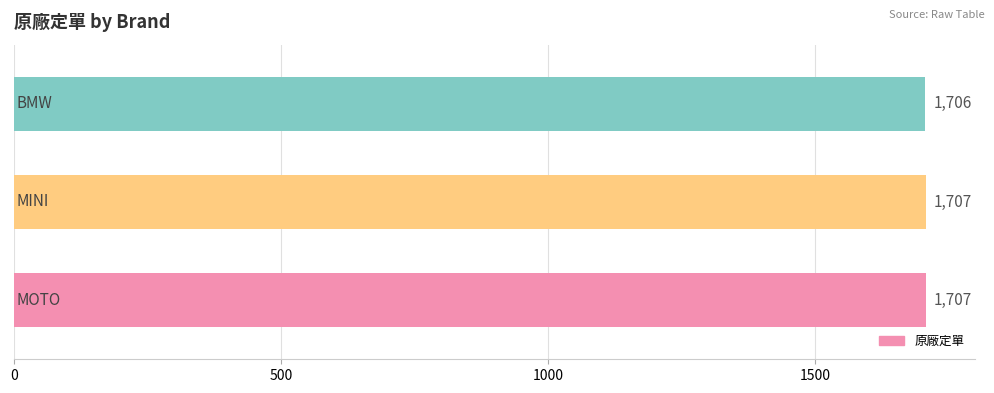

What is the smallest value displayed?

1706